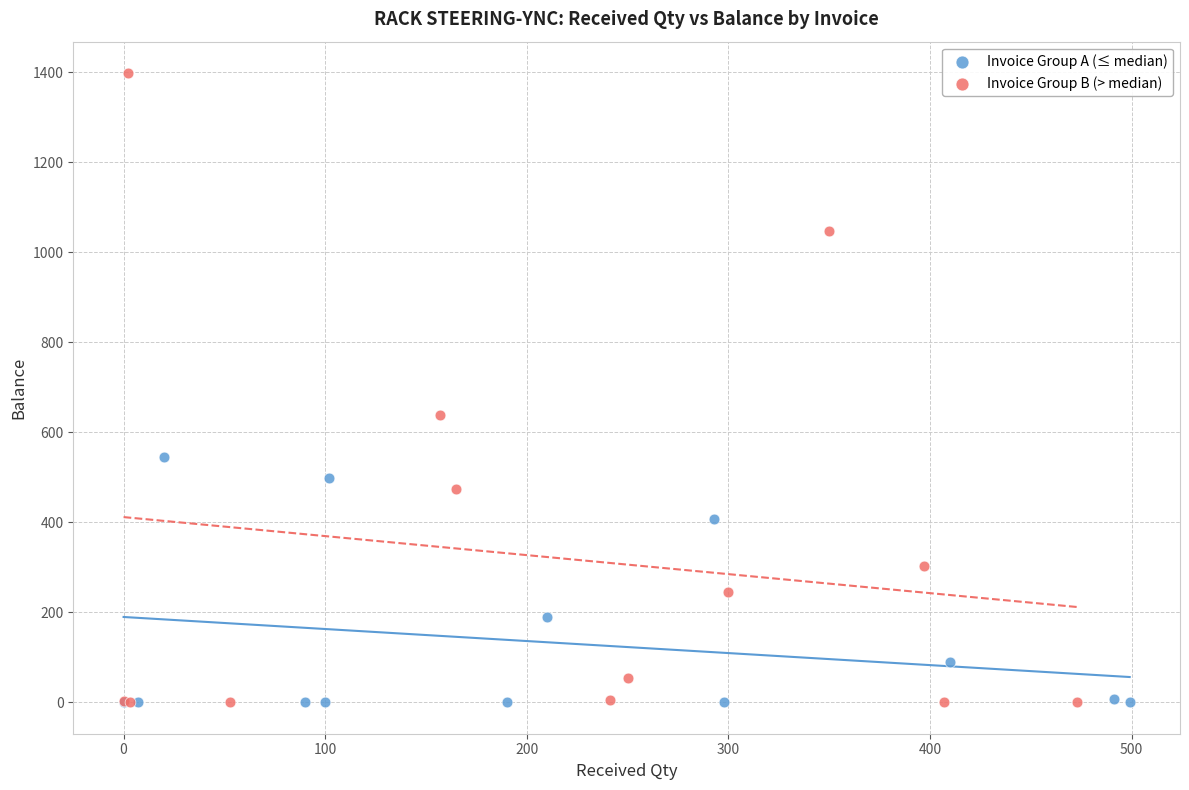

Which series contains the highest Y value?

Invoice Group B (> median)